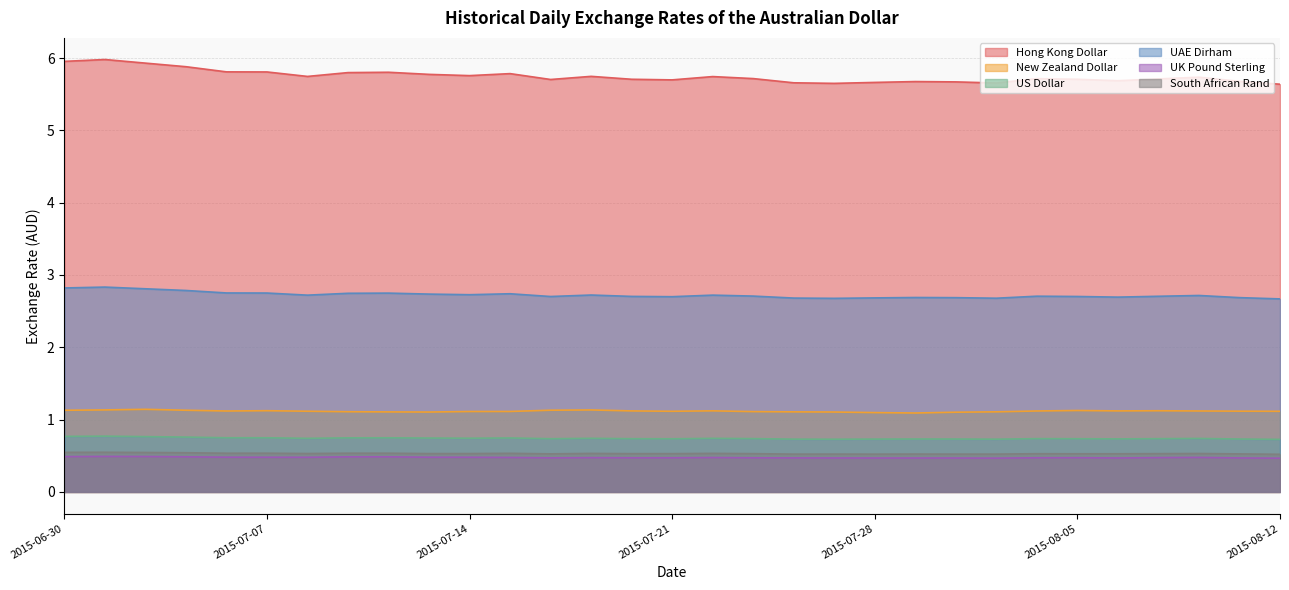

What value does the South African Rand series have at 2015-07-22?

0.5